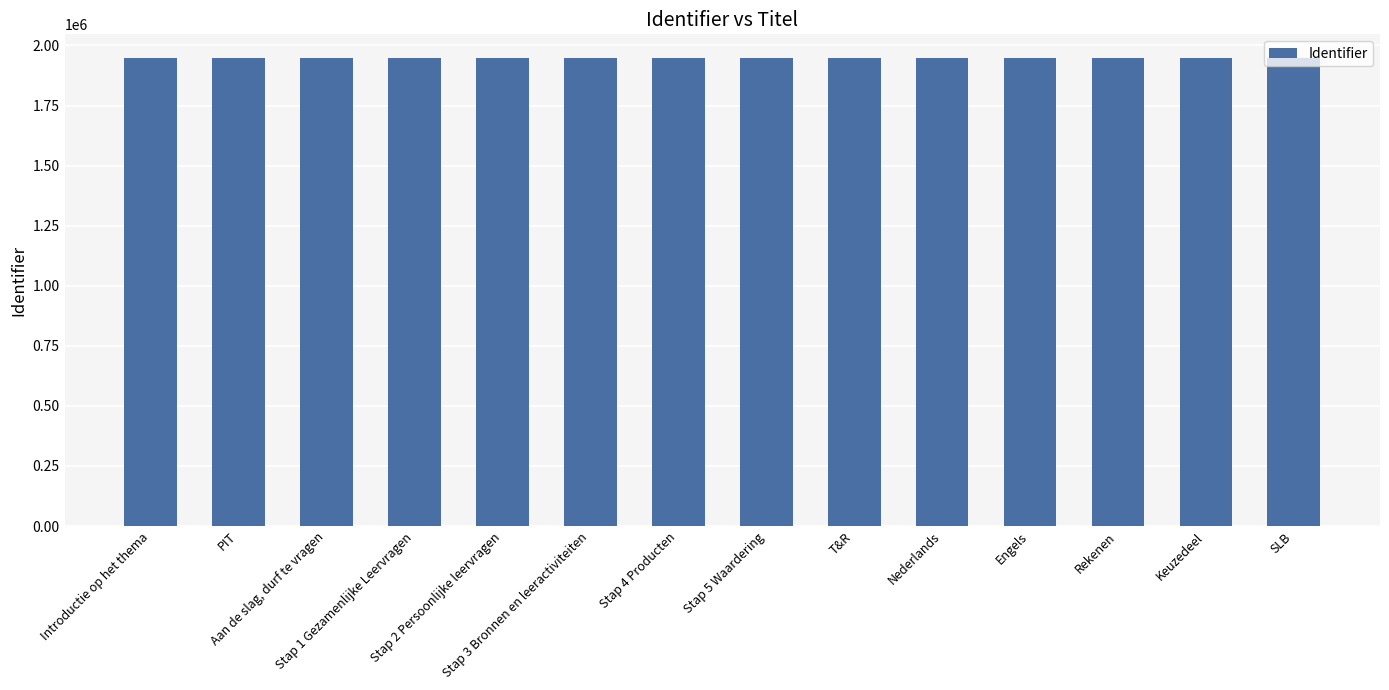

Approximately how many times larger is the value at Nederlands compared to Keuzedeel?

1.0